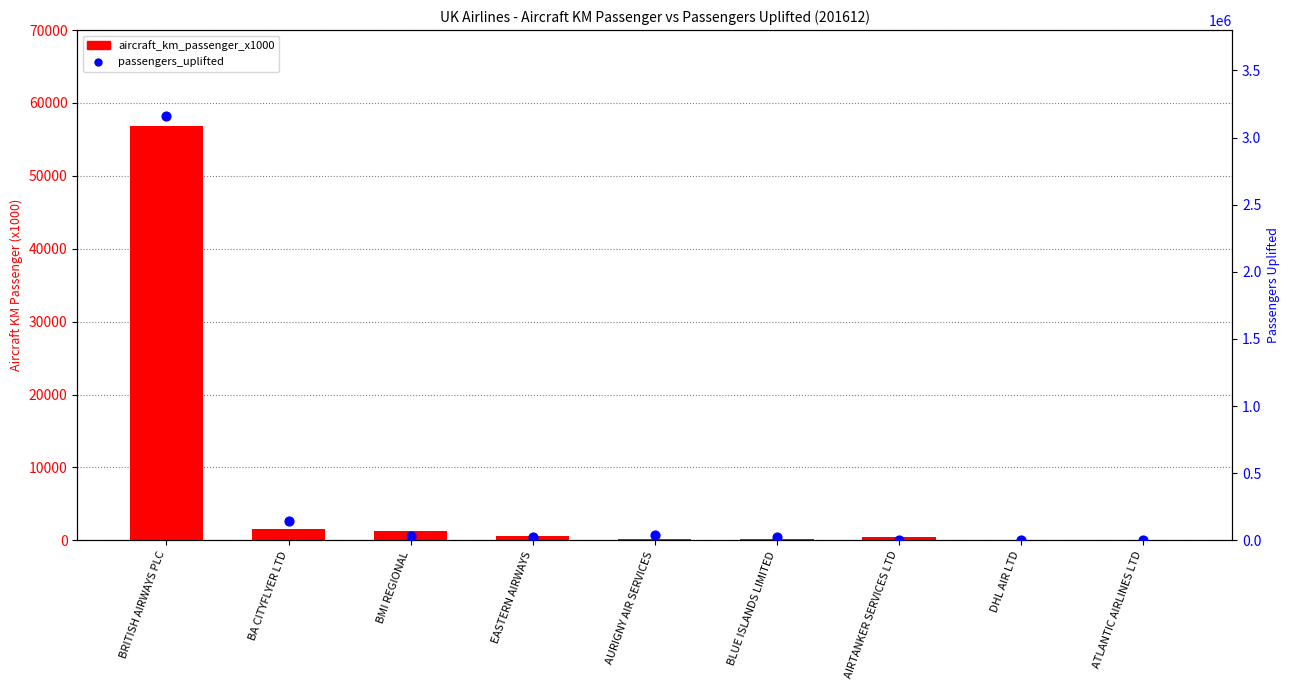

What are all the series names shown in the legend?

aircraft_km_passenger_x1000, passengers_uplifted